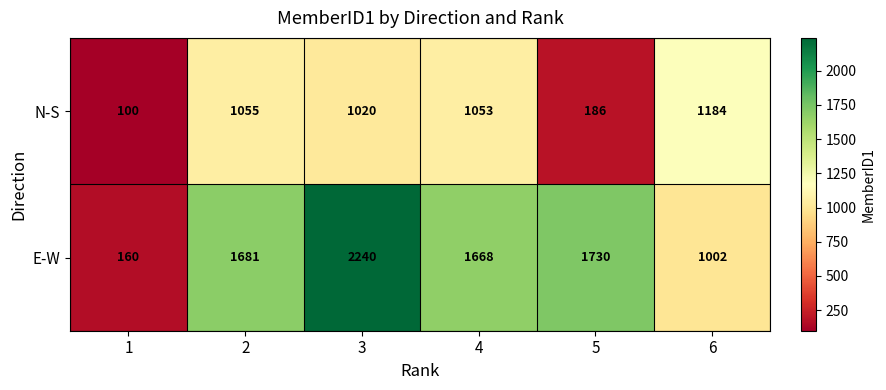

How many categories are shown in the chart?

6